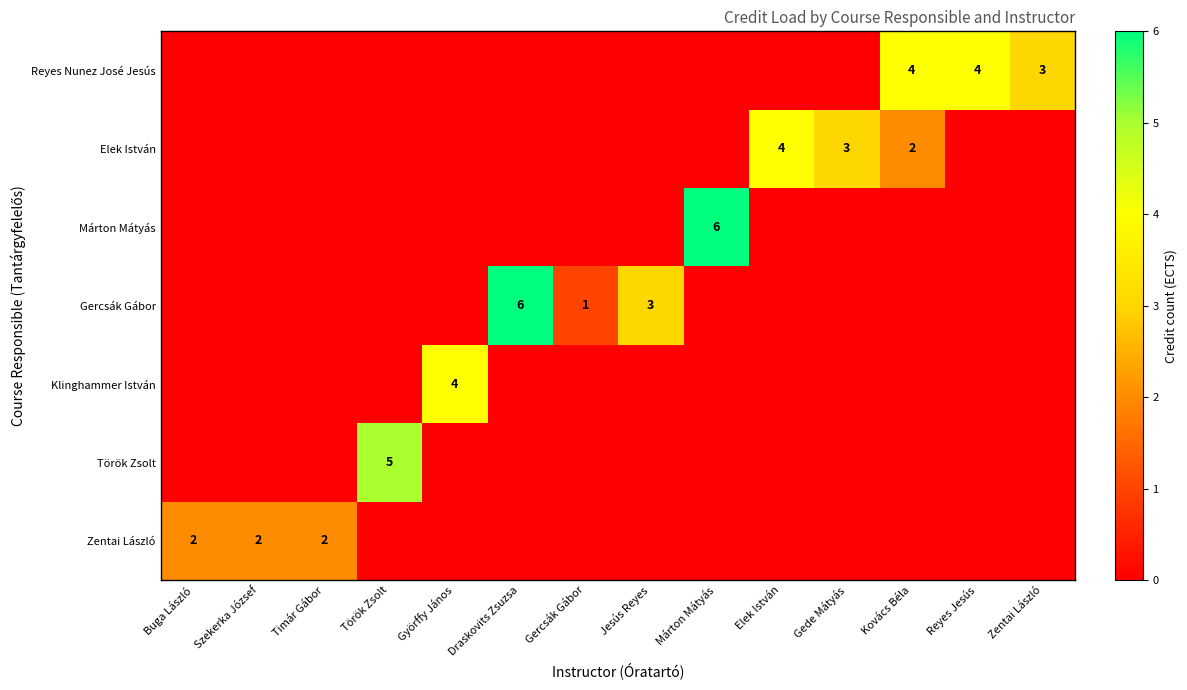

Which category has the highest value across all series?

Draskovits Zsuzsa